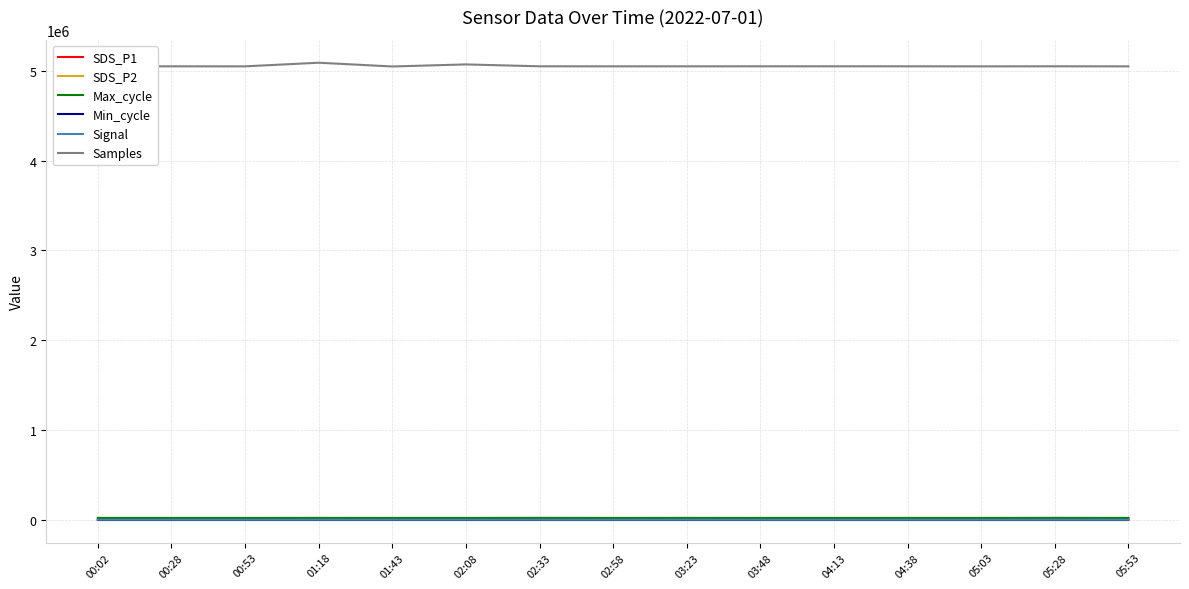

At how many categories does at least one series exceed 4920379?

15